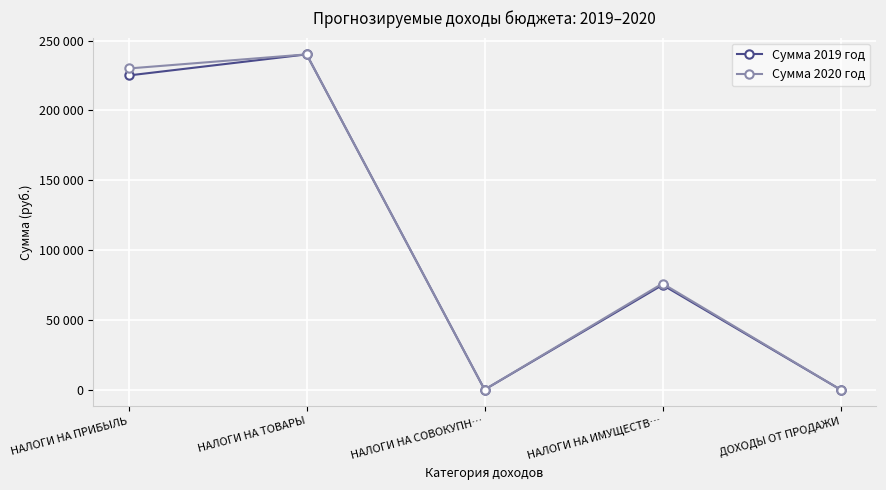

What is the maximum value shown in the chart?

240100